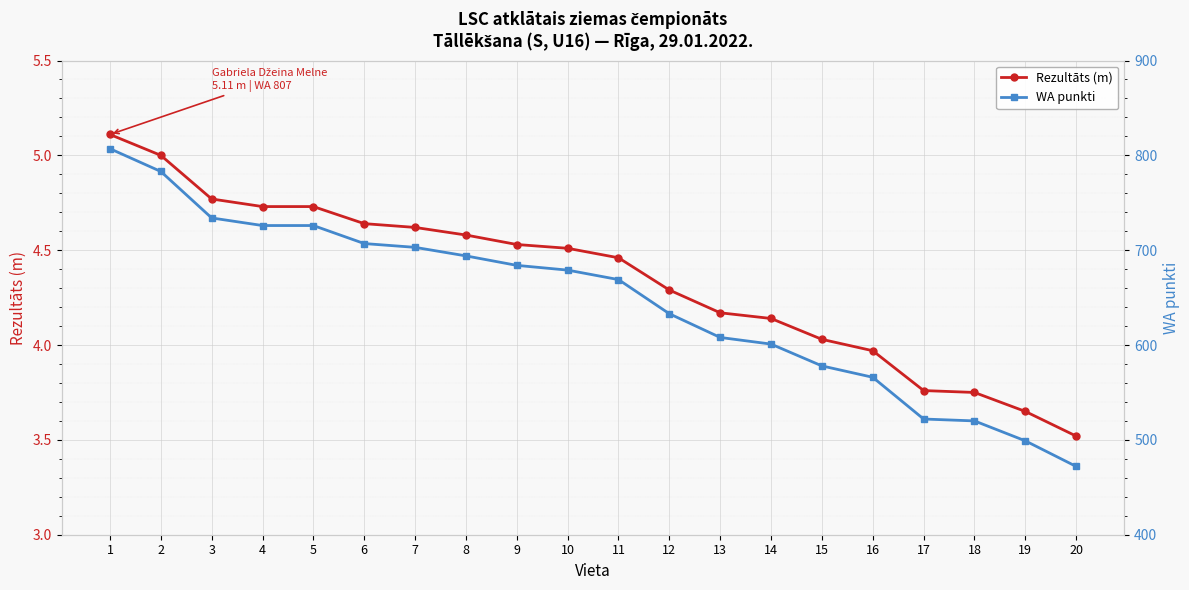

Where does the WA punkti series first go above 679?

1